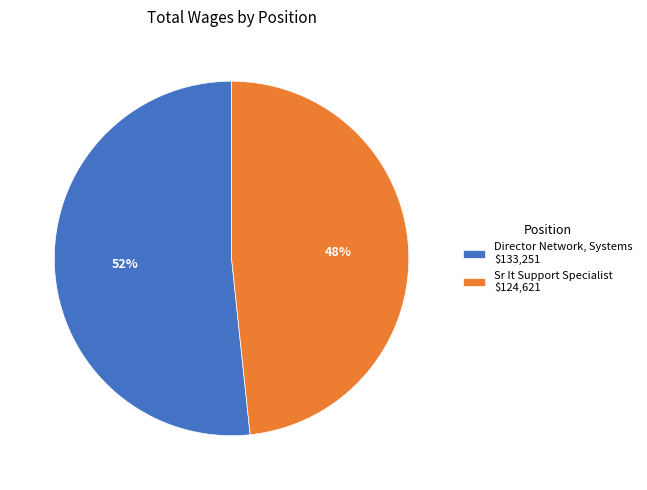

To the nearest percent, what is the average slice percentage?

50%